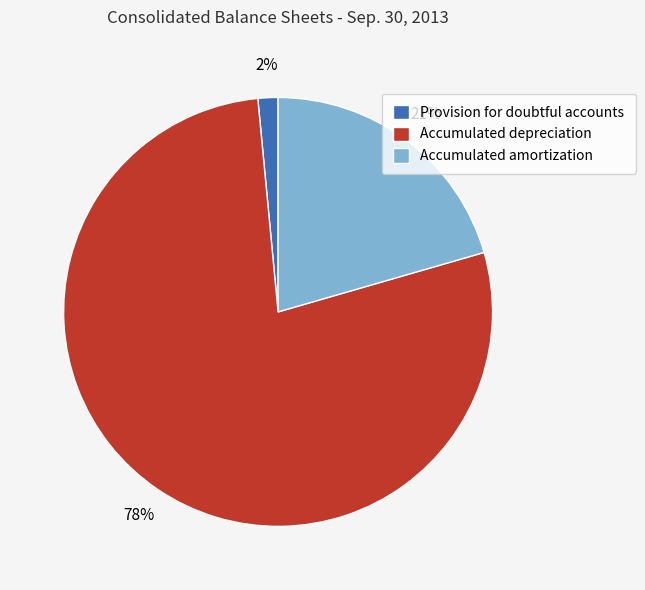

Combined, do Accumulated depreciation and Provision for doubtful accounts account for over 50%?

Yes